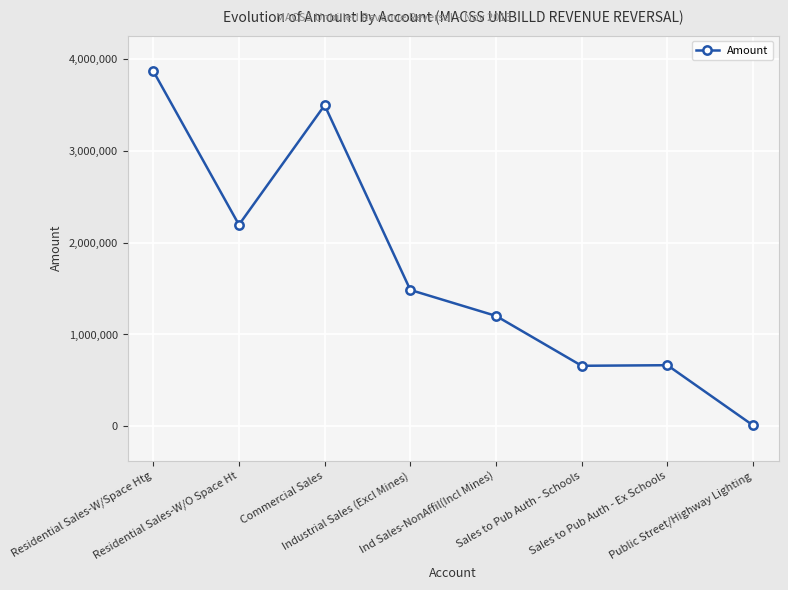

Where does the data first go above 1484301?

Residential Sales-W/Space Htg